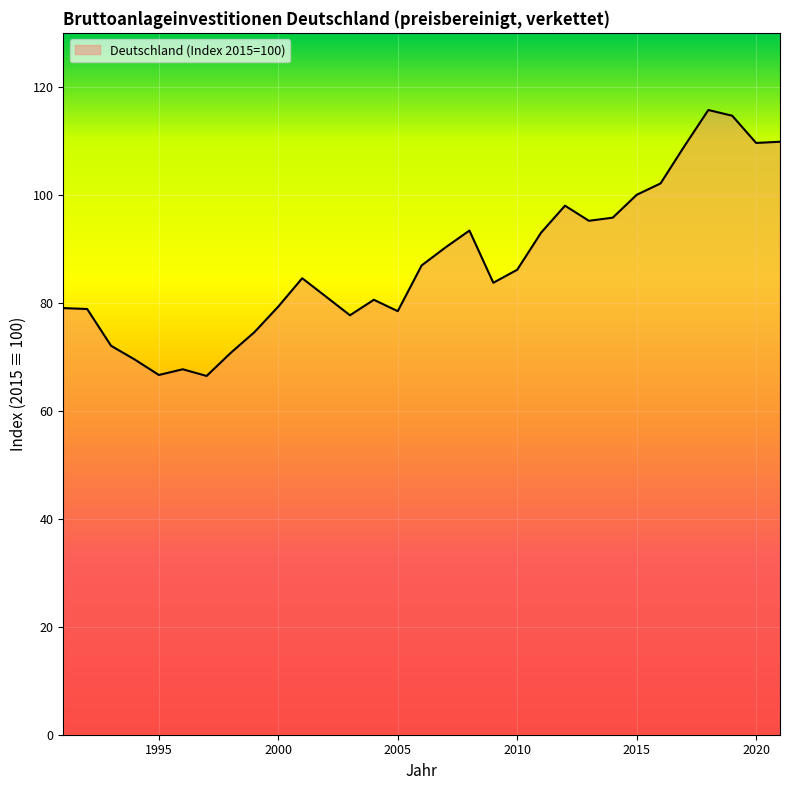

What is the maximum value shown in the chart?

115.7